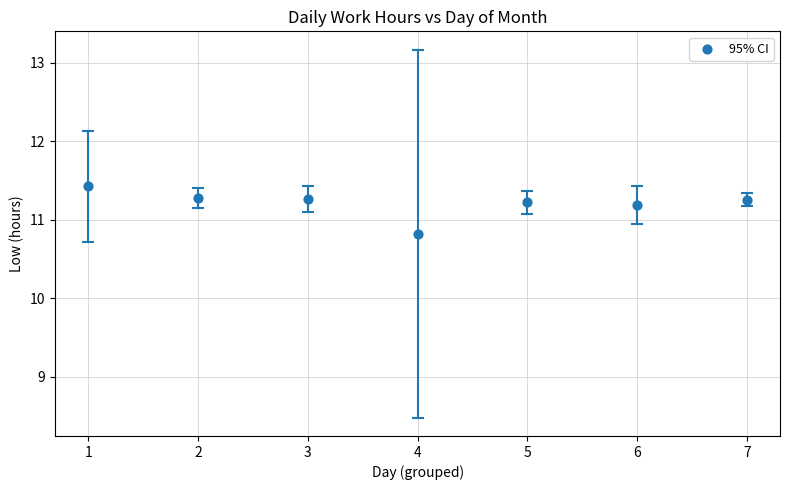

What is the range of X values (max minus min)?

6.0